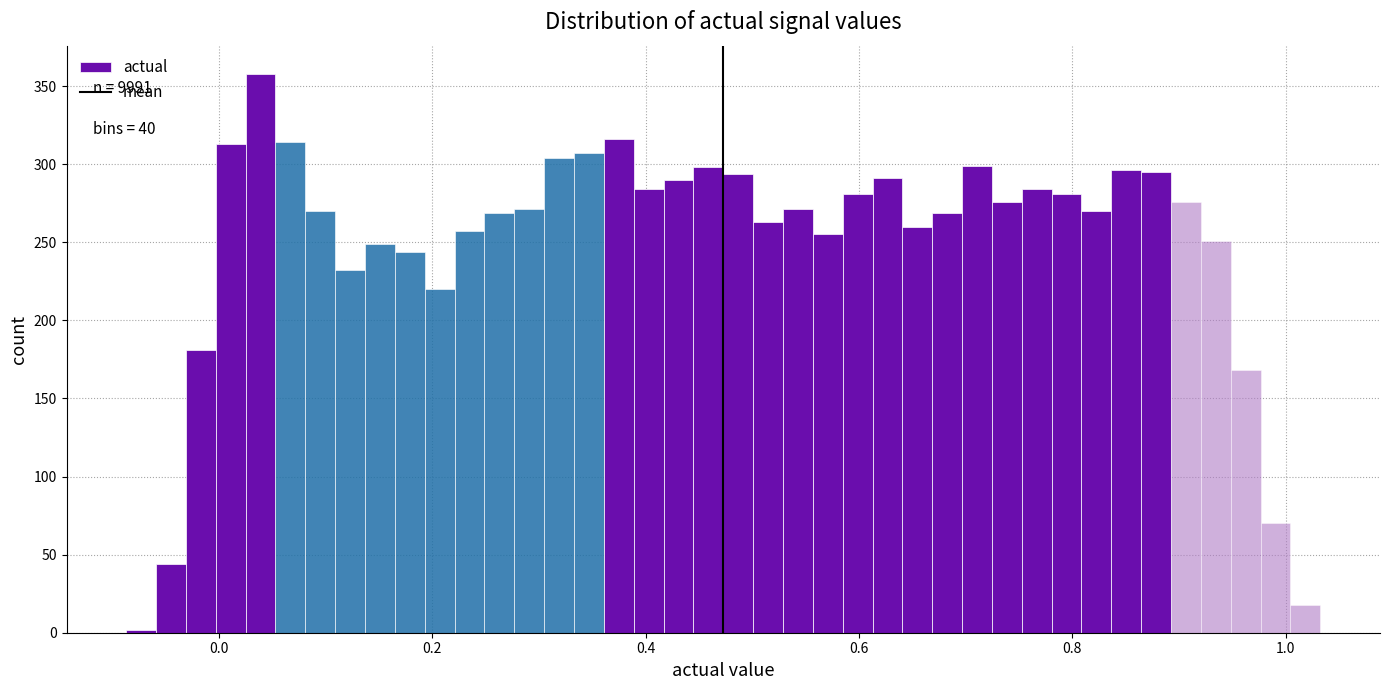

Around what value on the x-axis is the tallest bar? Give the approximate position of its centre, as read against the axis.

0.04